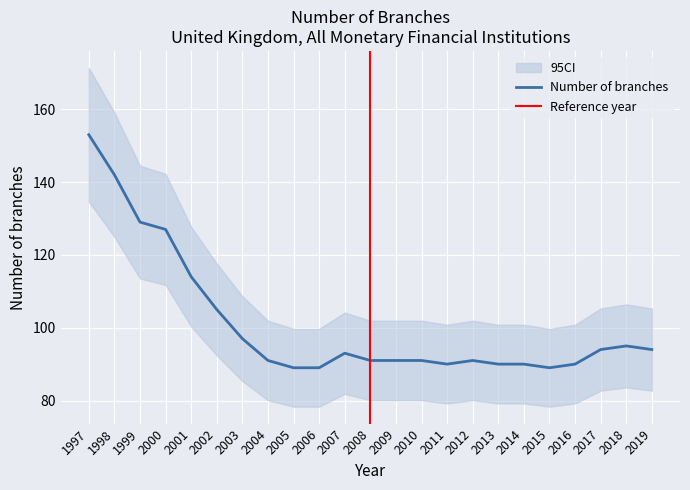

How many data points are less than 91?

7